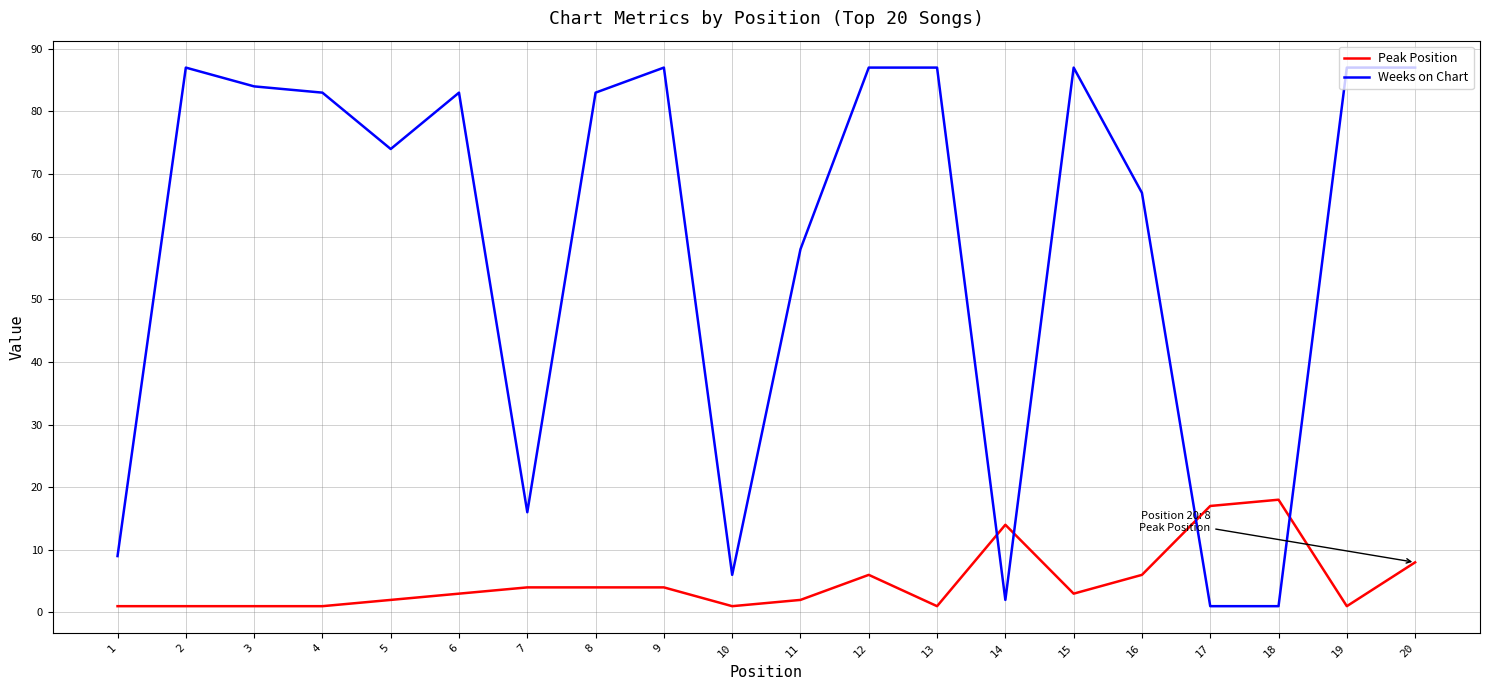

Which series changed the most between 9 and 18?

Weeks on Chart